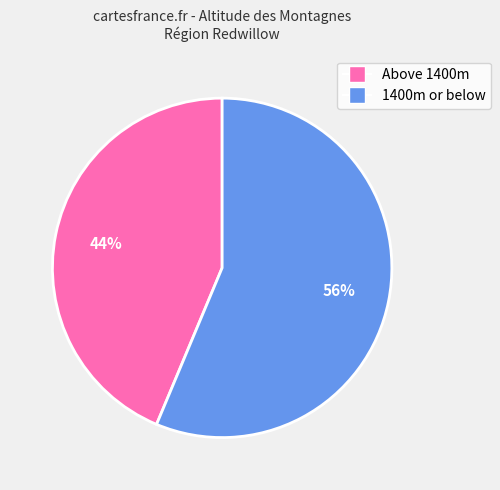

To the nearest percent, what is the average slice percentage?

50%